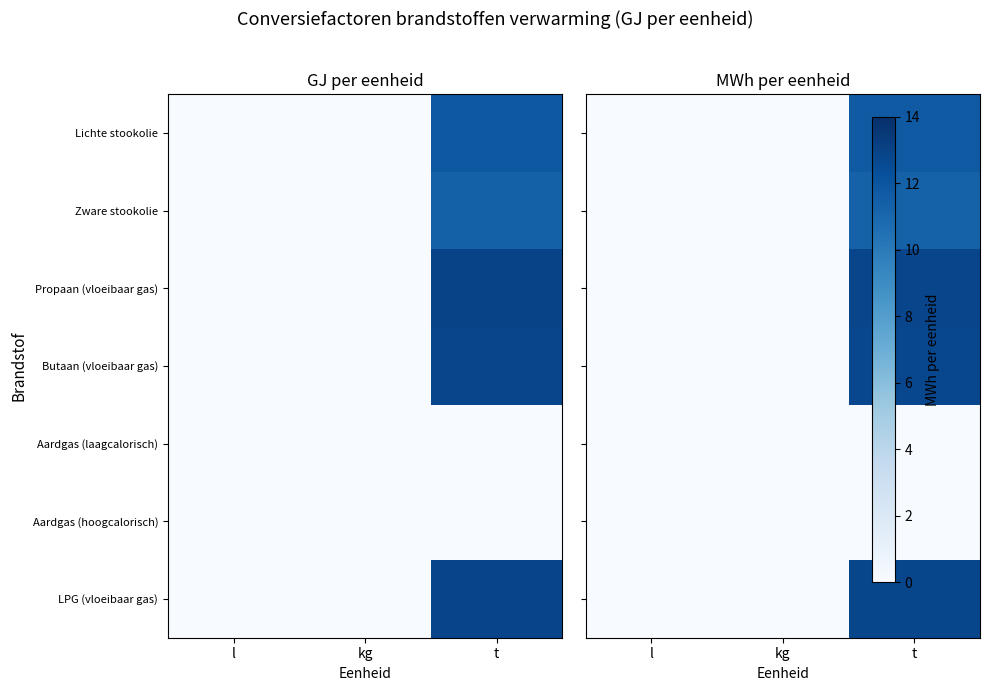

At which category is the sum across all series the highest?

t